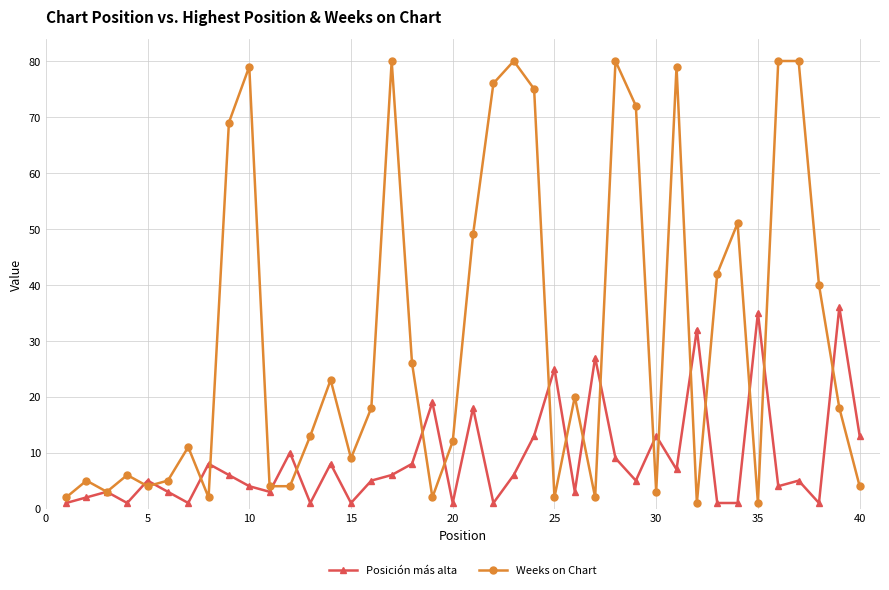

At how many categories does at least one series exceed 33?

17